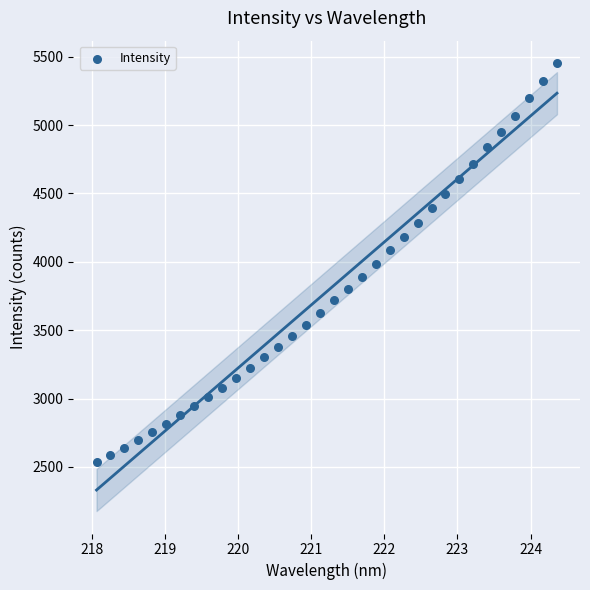

What is the range of X values (max minus min)?

6.3